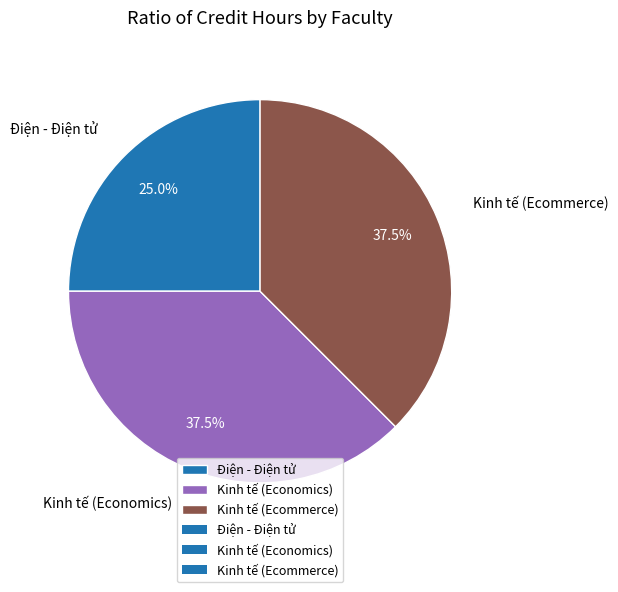

To the nearest percent, what is the average slice percentage?

33%